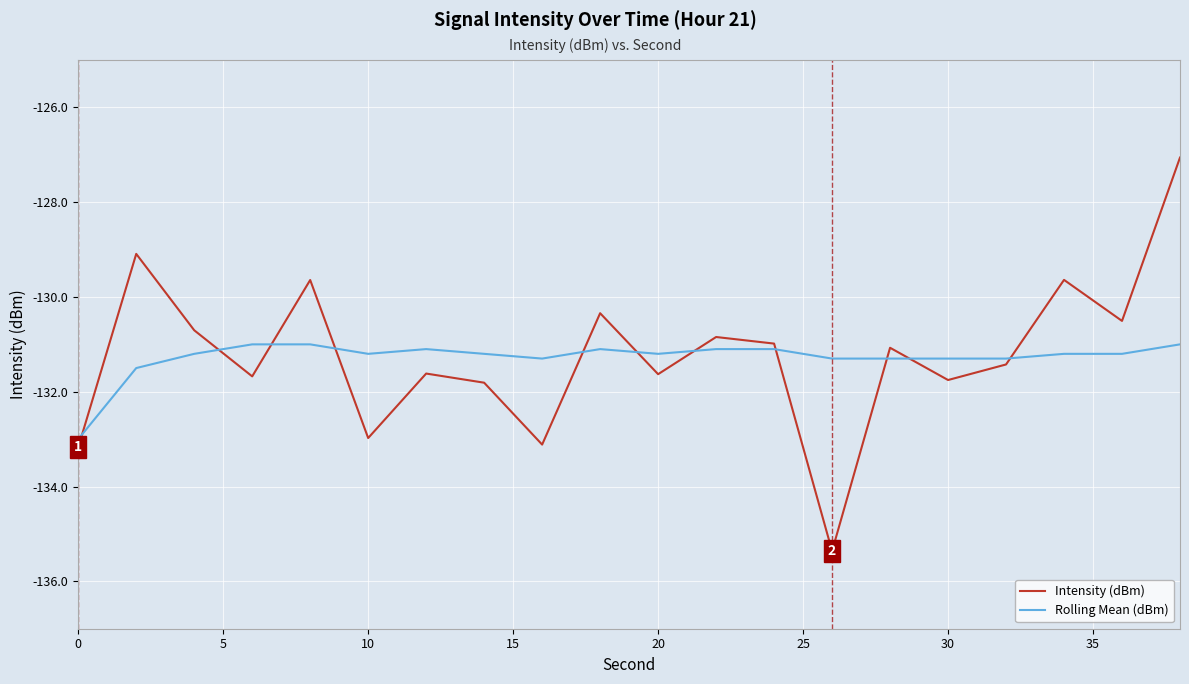

List the series in order of their peak value, highest first.

Intensity (dBm), Rolling Mean (dBm)